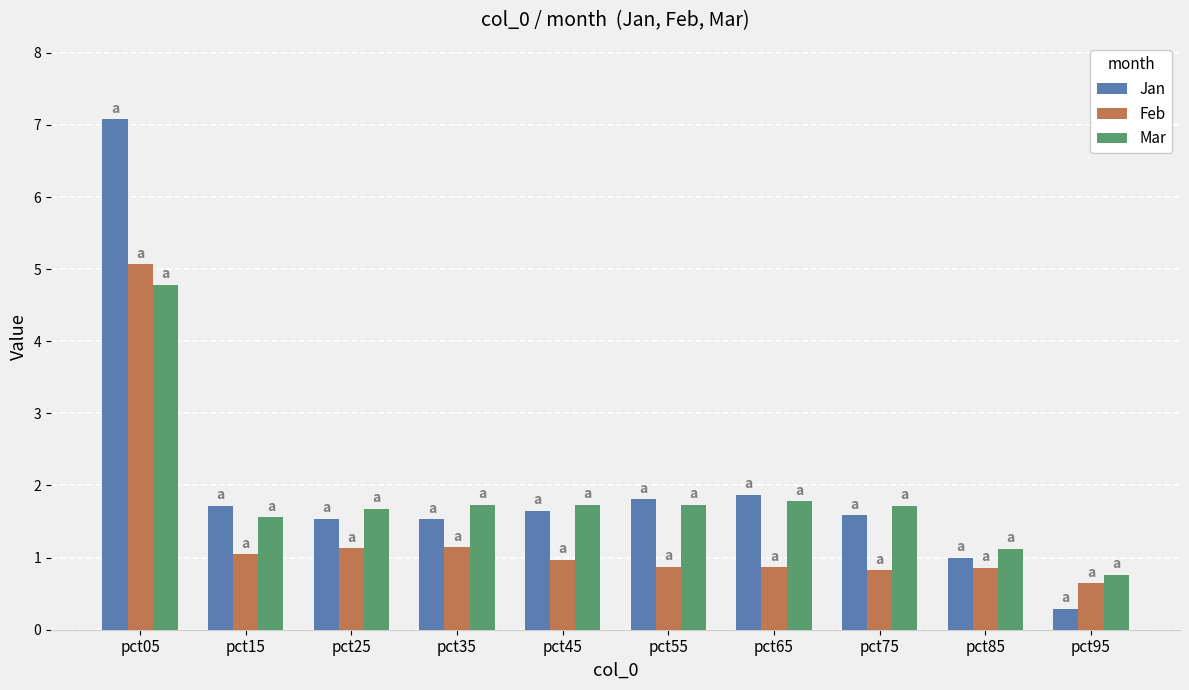

List the series in order of their overall mean, highest first.

Jan, Mar, Feb